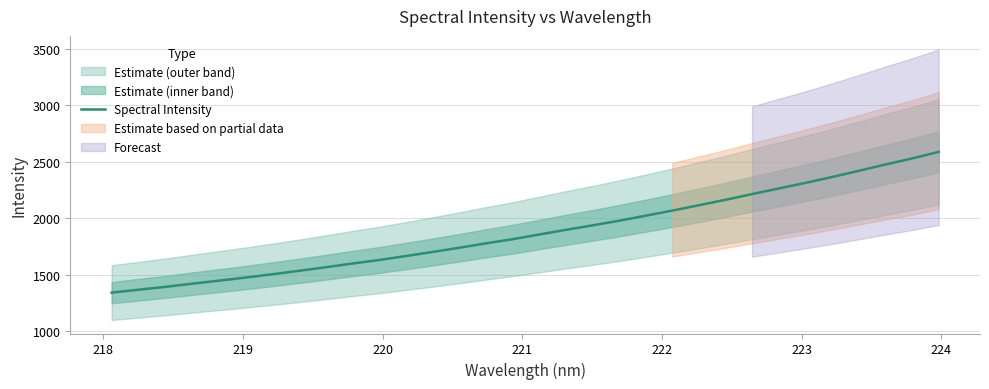

What is the highest value of the Spectral Intensity series?

2587.2